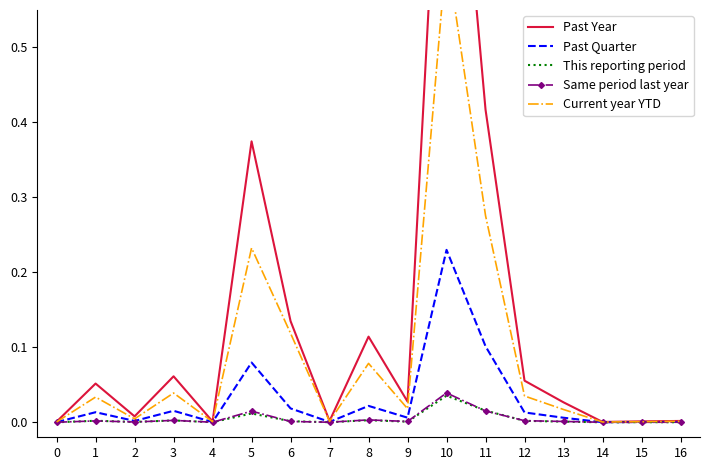

Is this an area chart (filled region under the line)?

No